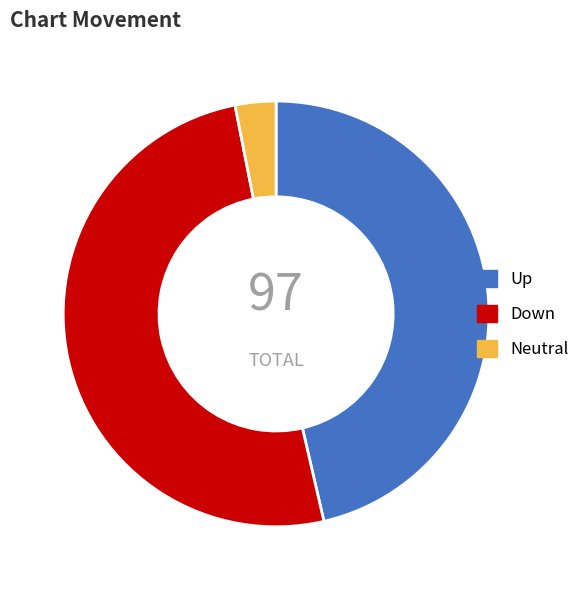

What is the ratio of the value at Up to the value at Neutral?

15.0